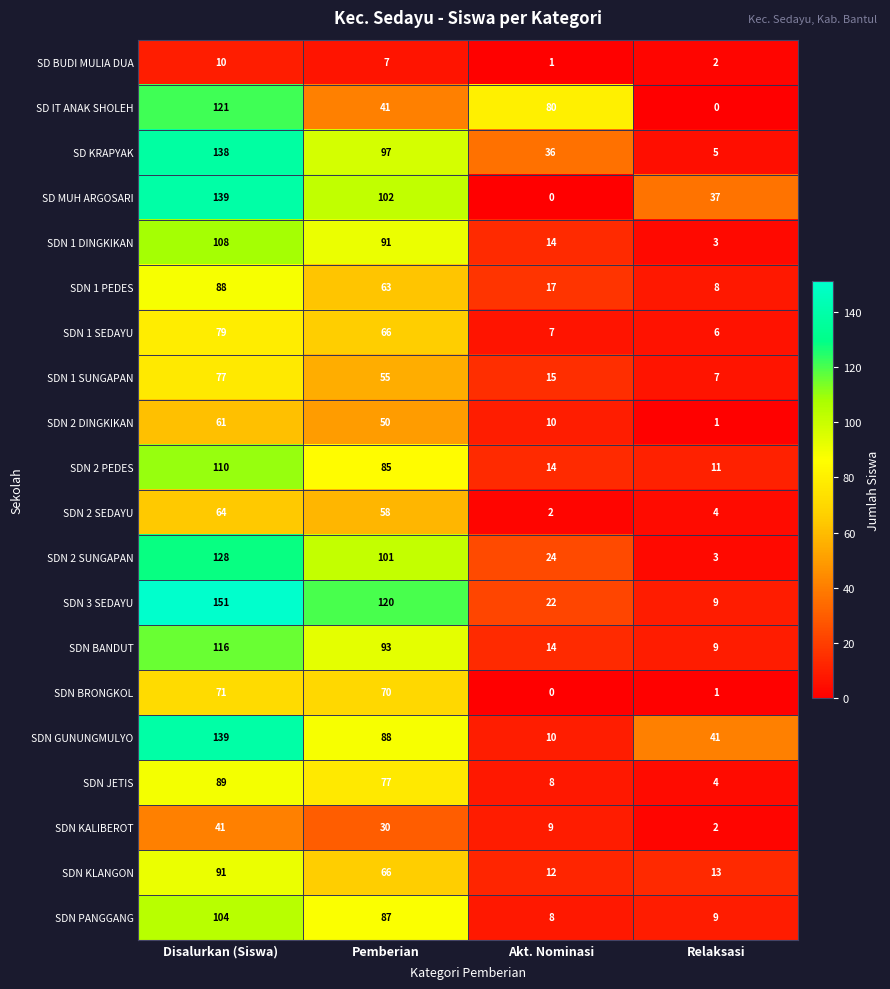

True or false: SDN BANDUT has a value of 131 at Pemberian.

False